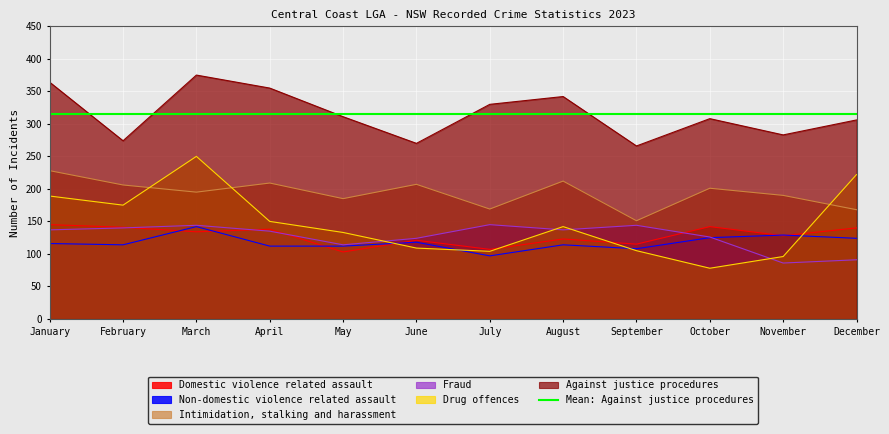

How many distinct data groups are displayed?

6